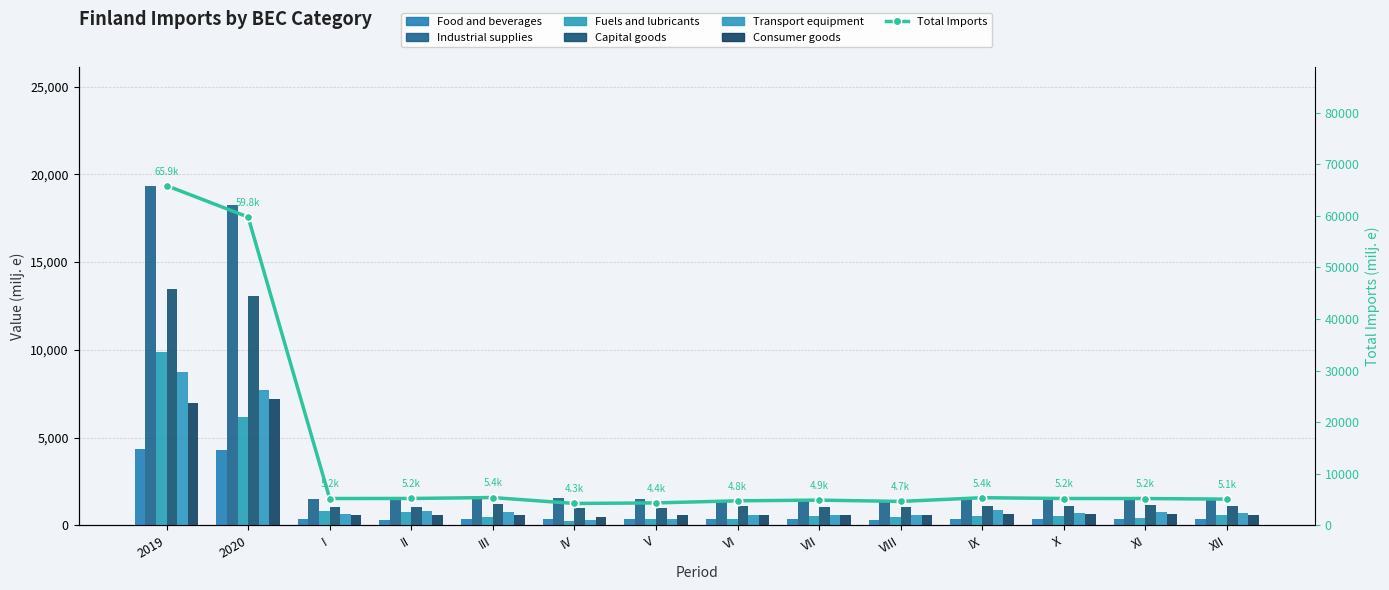

Which label corresponds to the largest value in the chart?

2019